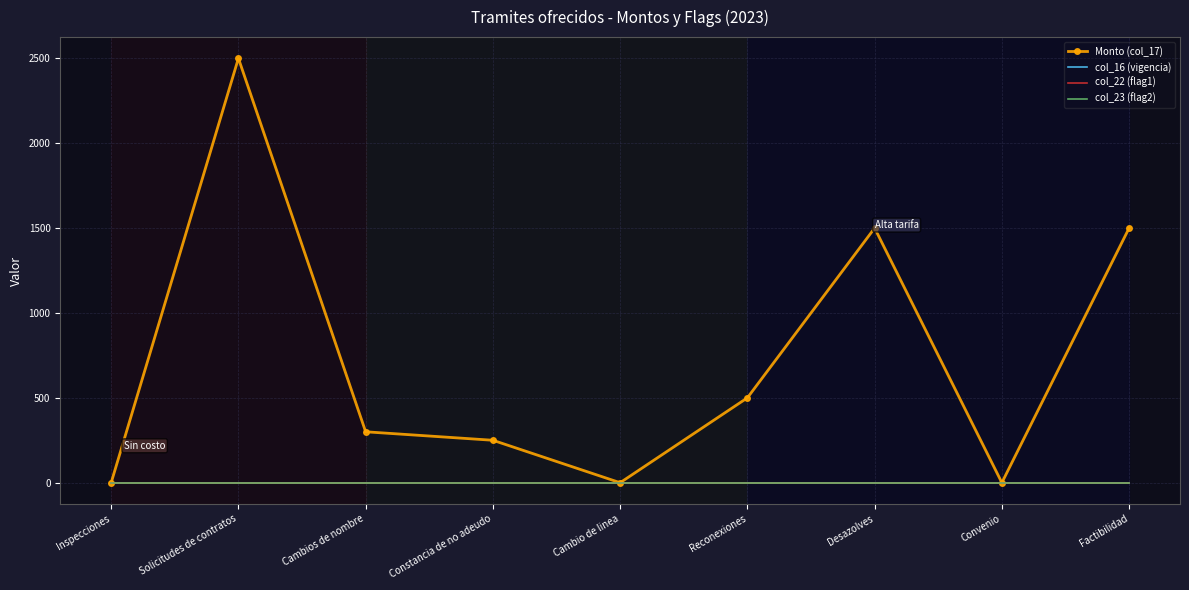

Rank the categories by col_23 (flag2) value from highest to lowest.

Inspecciones, Solicitudes de contratos, Cambios de nombre, Constancia de no adeudo, Cambio de linea, Reconexiones, Desazolves, Convenio, Factibilidad